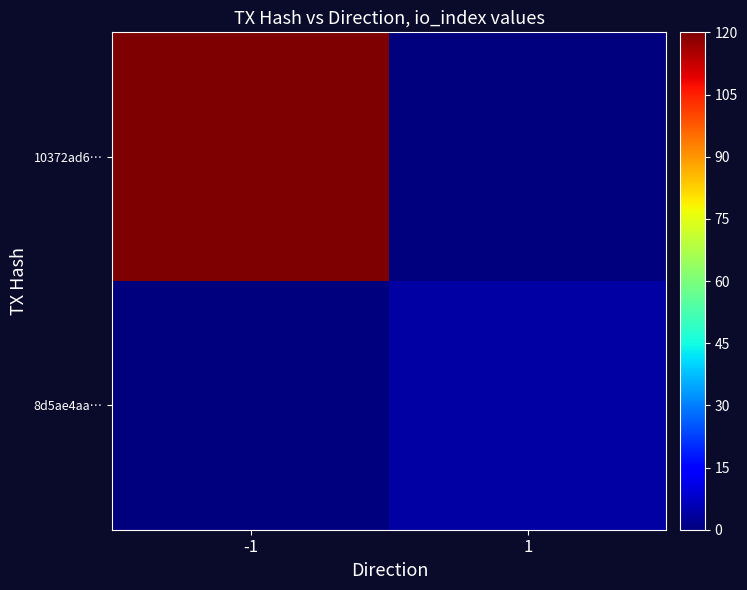

Which label corresponds to the smallest value in the chart?

1